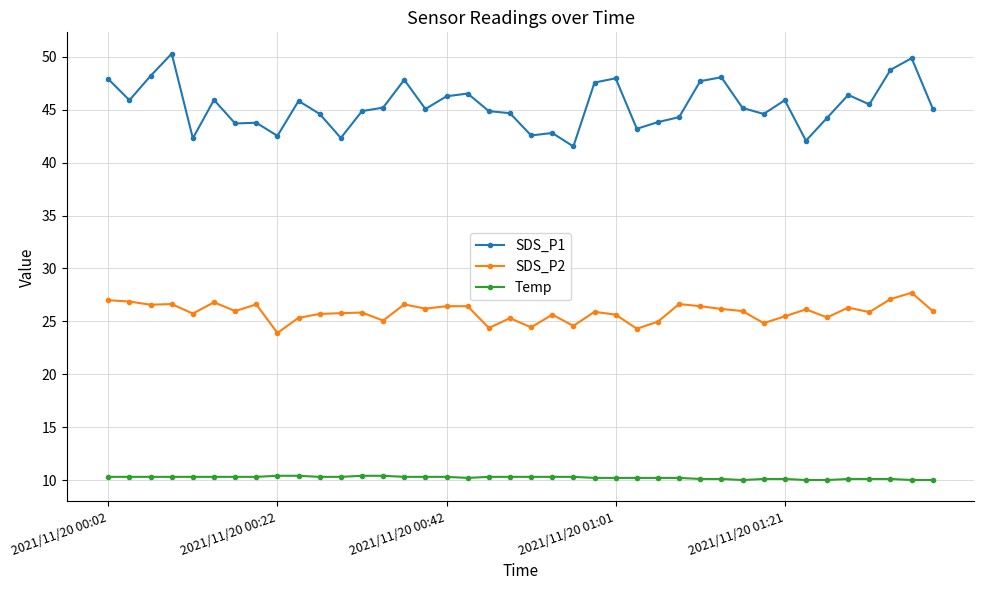

Does the chart display data point markers on the line(s)?

Yes